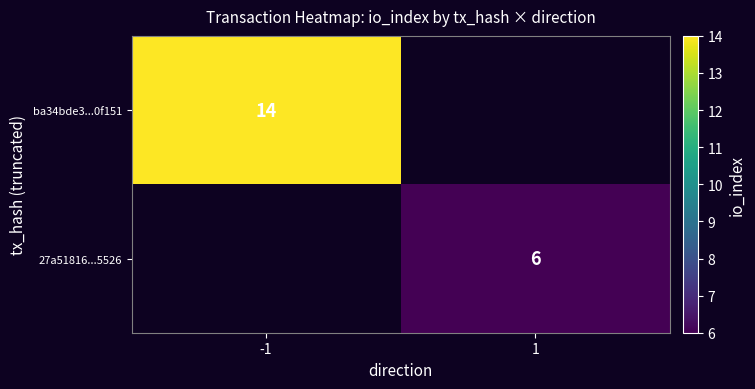

The ba34bde3...0f151 series shows 6 at -1. True or false?

False